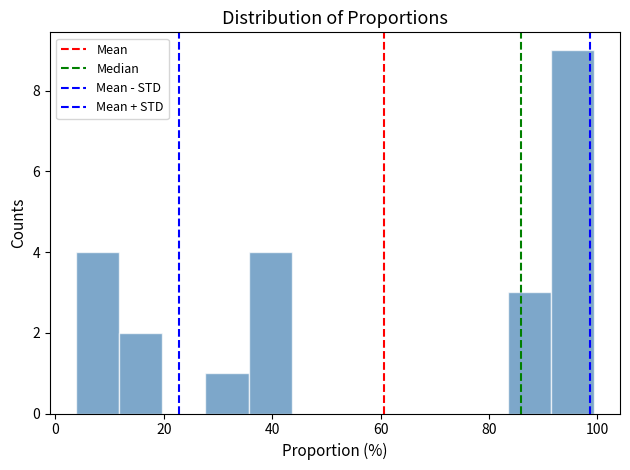

Around what value on the x-axis is the tallest bar? Give the approximate position of its centre, as read against the axis.

96